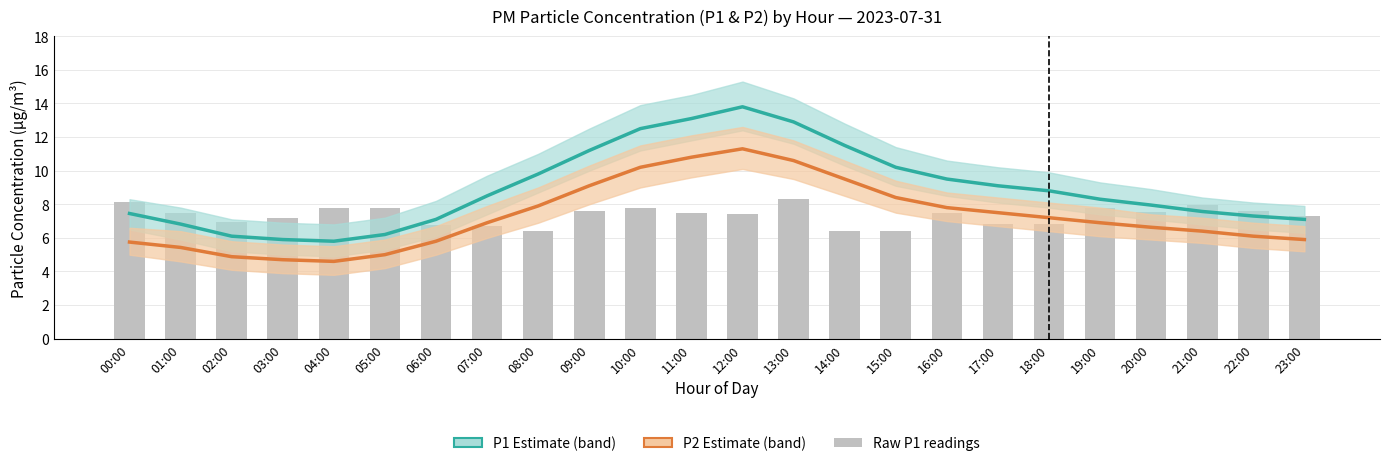

Where is Raw P1 readings nearest to the value 7?

02:00